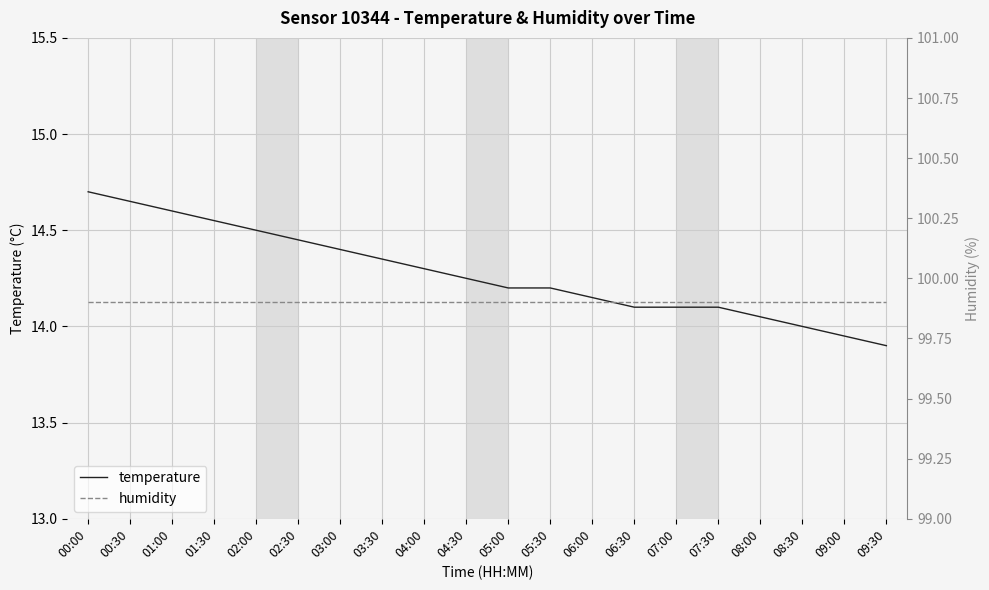

What is the maximum value shown in the chart?

99.9